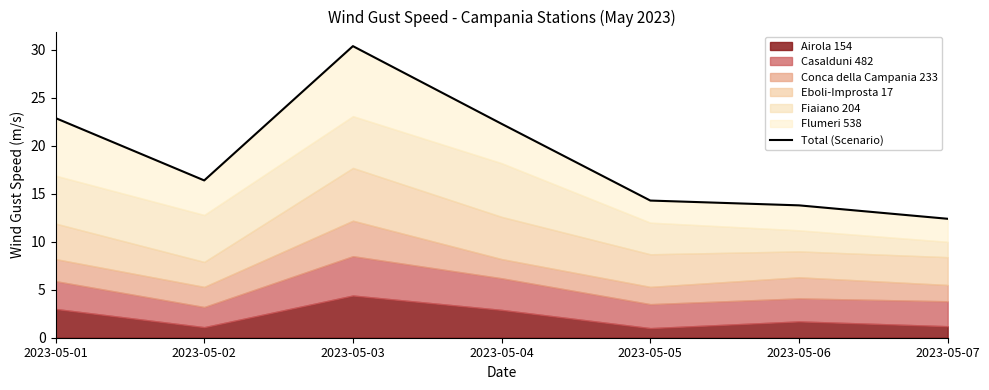

How many interior local peaks (higher than both neighbors) does the data have?

1